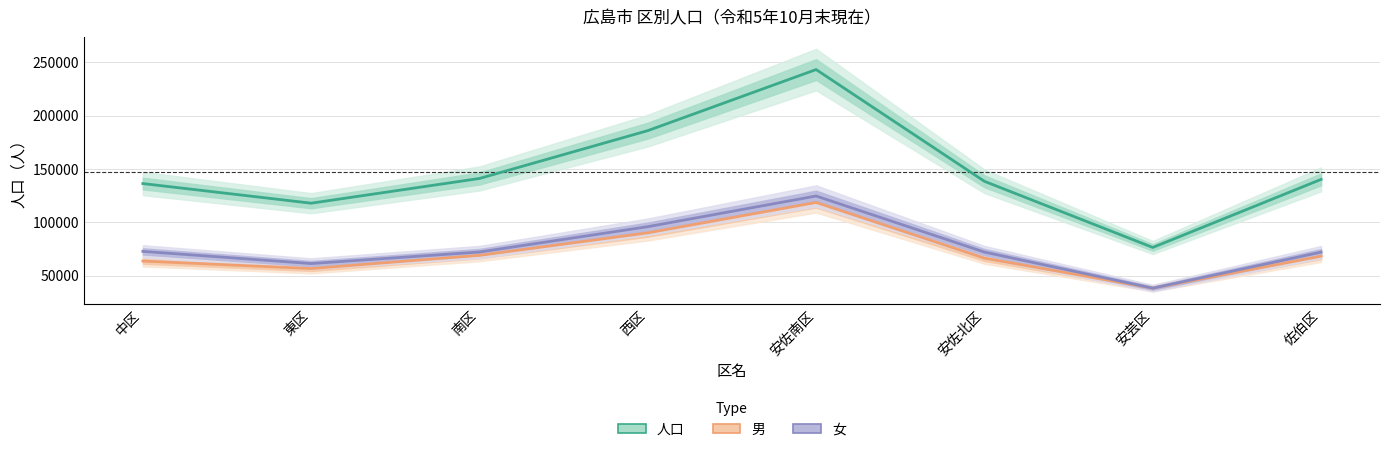

Reading right to left, what are all the values shown in this chart?

人口: 佐伯区=140258	安芸区=76397	安佐北区=138448	安佐南区=243294	西区=185990	南区=141118	東区=117921	中区=136345
男: 佐伯区=68233	安芸区=38176	安佐北区=66393	安佐南区=118634	西区=90105	南区=69006	東区=56631	中区=63637
女: 佐伯区=72025	安芸区=38221	安佐北区=72055	安佐南区=124660	西区=95885	南区=72112	東区=61290	中区=72708